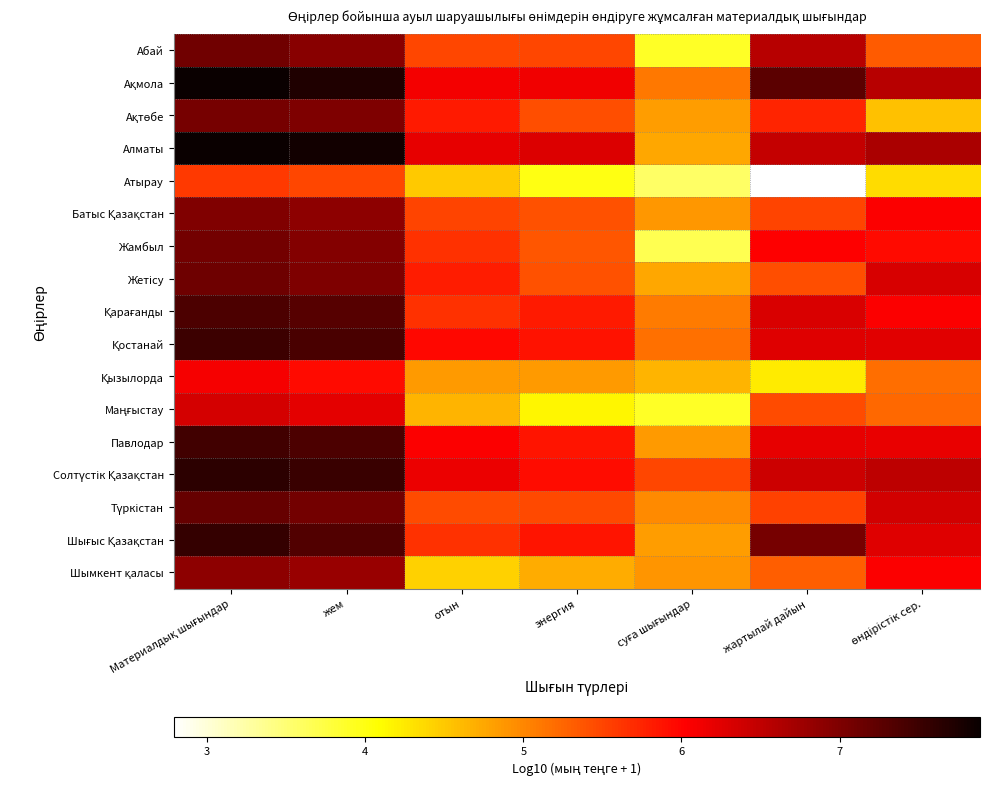

List the series in order of their peak value, highest first.

Алматы, Ақмола, Солтүстік Қазақстан, Шығыс Қазақстан, Қостанай, Павлодар, Қарағанды, Түркістан, Жетісу, Абай, Жамбыл, Ақтөбе, Батыс Қазақстан, Шымкент қаласы, Маңғыстау, Қызылорда, Атырау